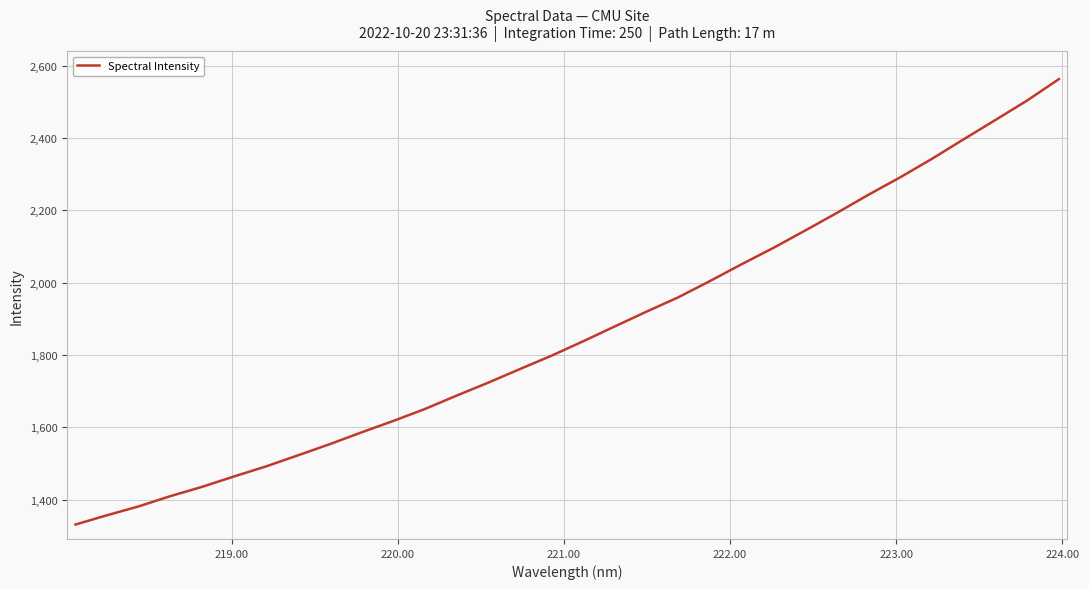

What is the difference between the maximum and minimum values?

1231.3